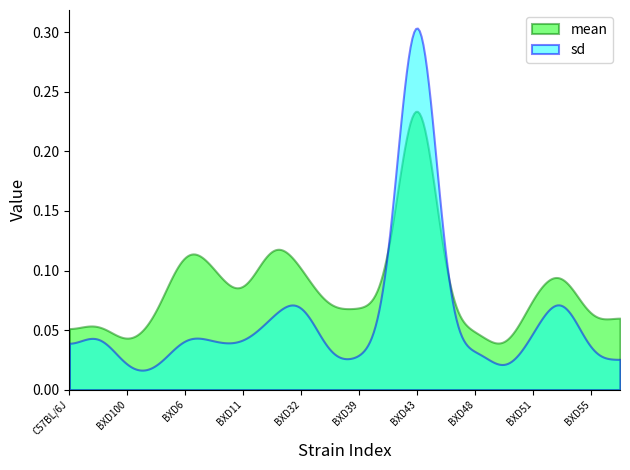

What is the sum of the mean values at BXD62 and BXD34?

0.1